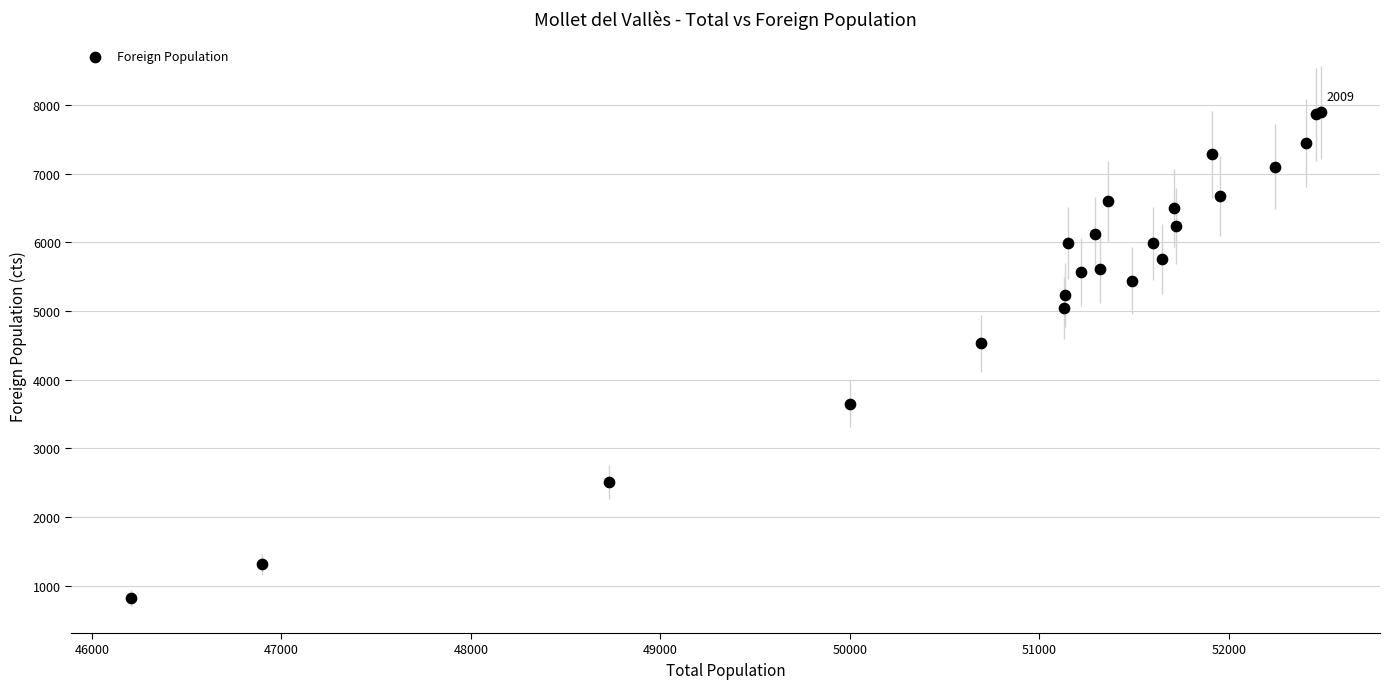

What Y value in the scatter plot is closest to 4357?

4532